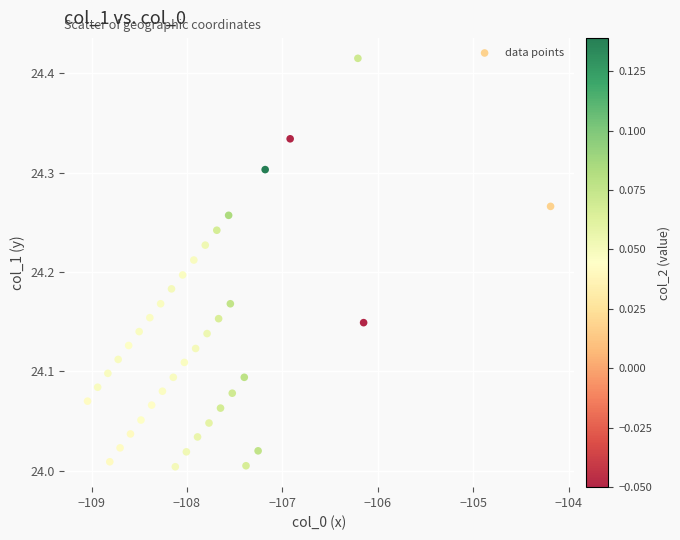

What is the range of X values (max minus min)?

4.9